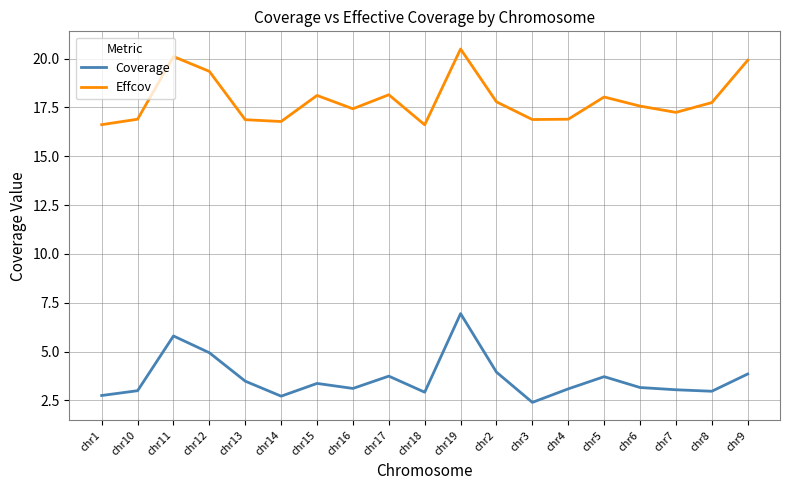

What position from the right is chr10?

18